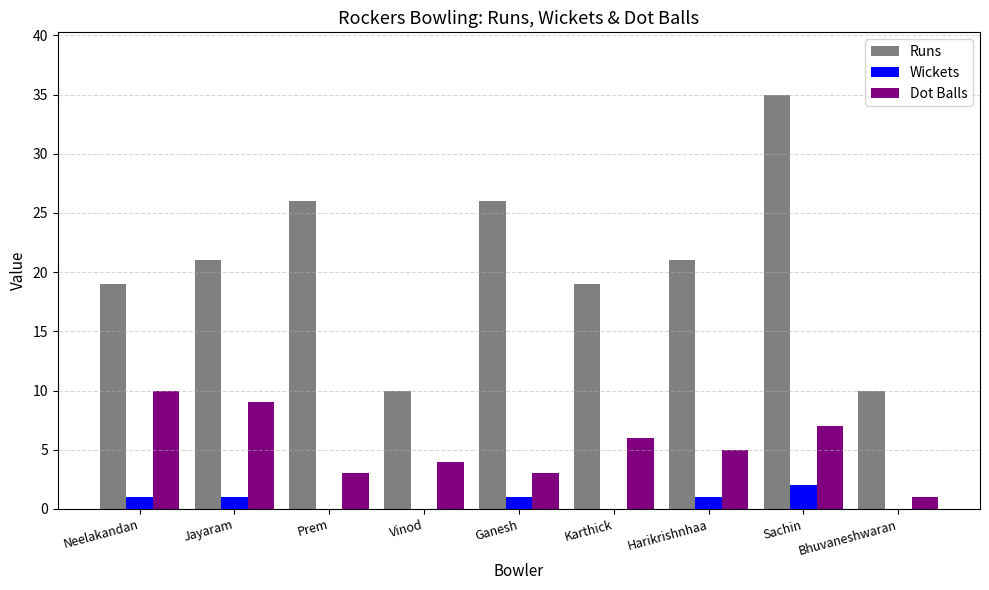

What is the sum of the Dot Balls values at Vinod and Sachin?

11